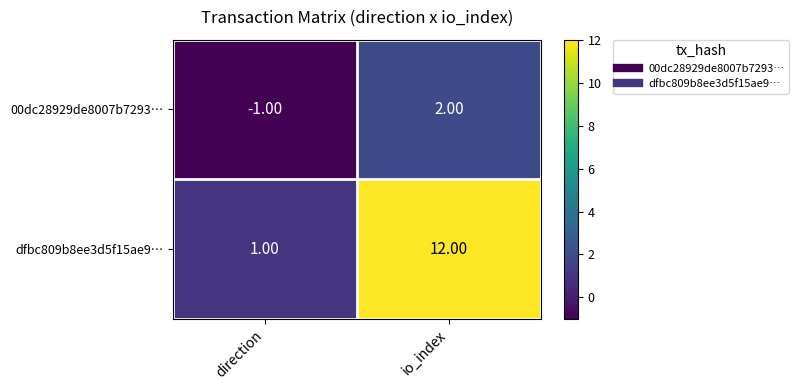

How many series are shown in this chart?

2